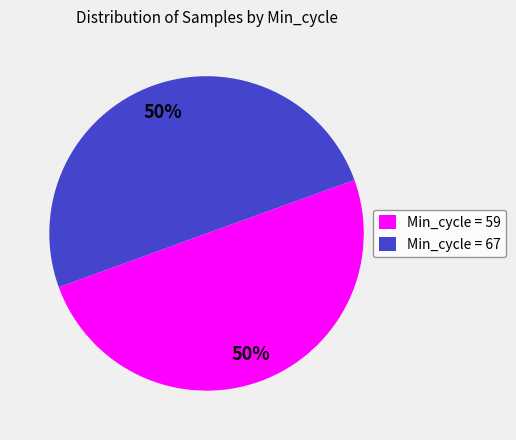

What is the ratio of the value at Min_cycle = 67 to the value at Min_cycle = 59?

1.0